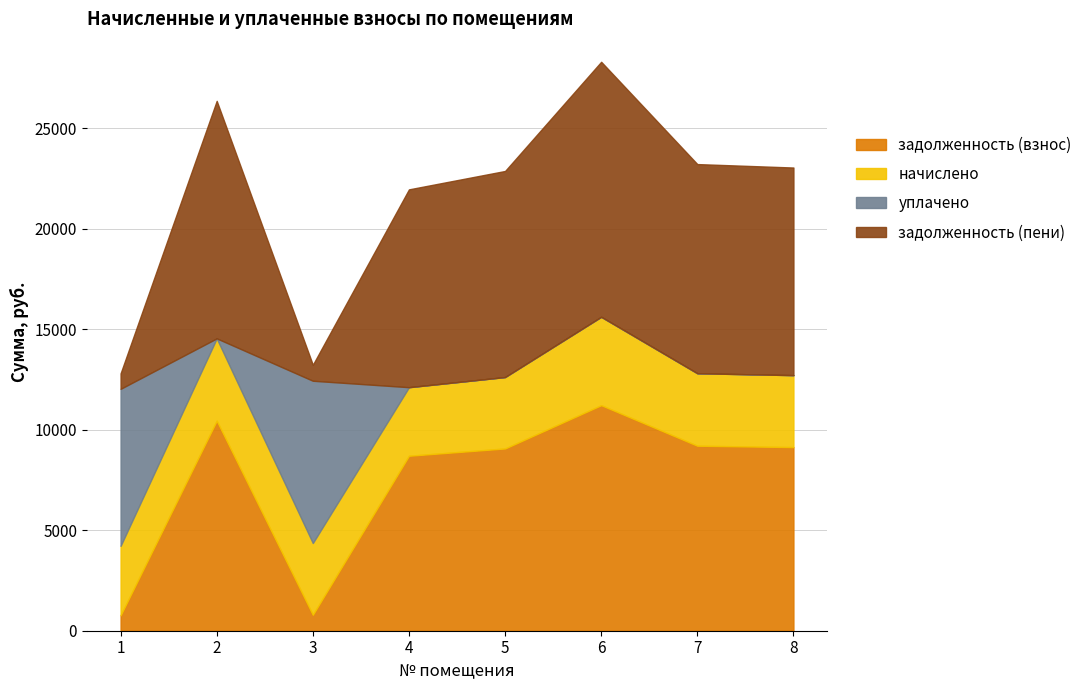

At which category is the sum across all series the highest?

6